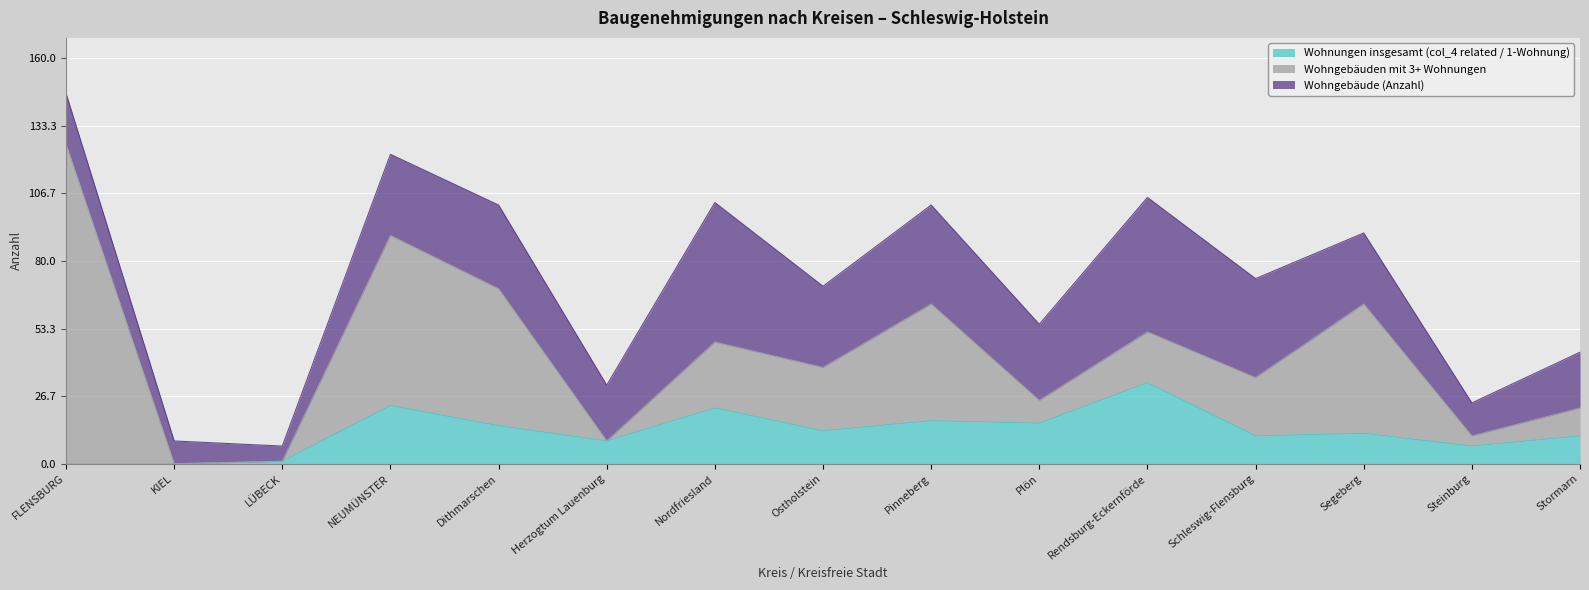

Count the number of categories in the chart.

15